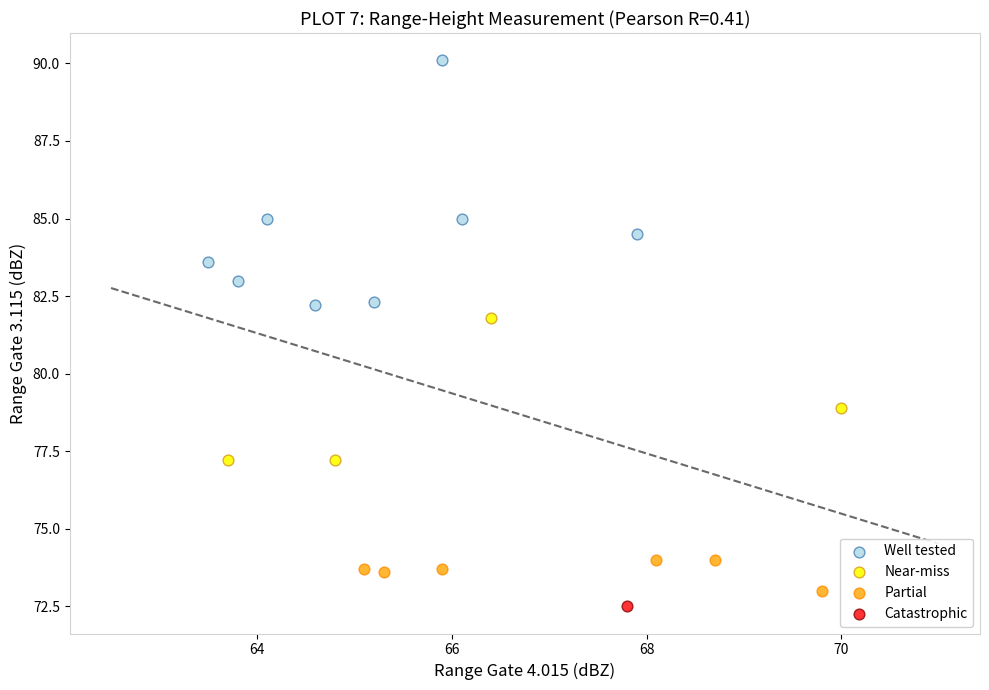

Which series contains the lowest Y value?

Catastrophic